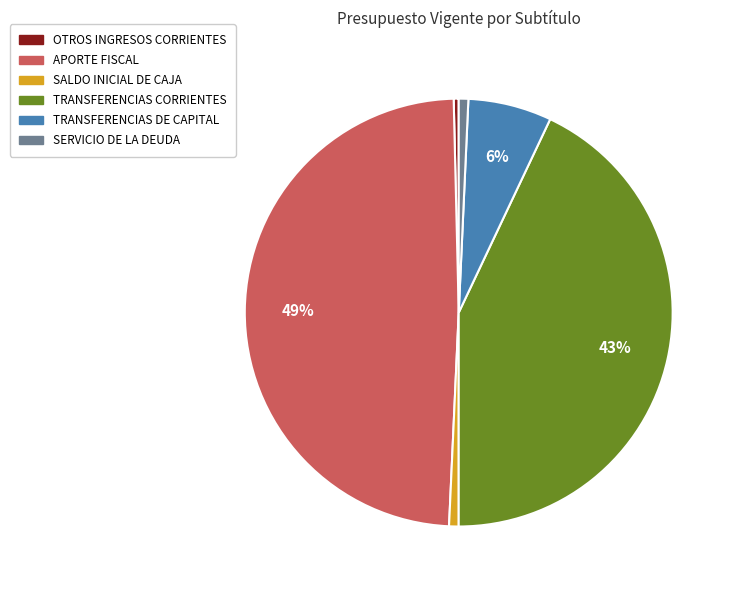

How many segments does this pie chart have?

6